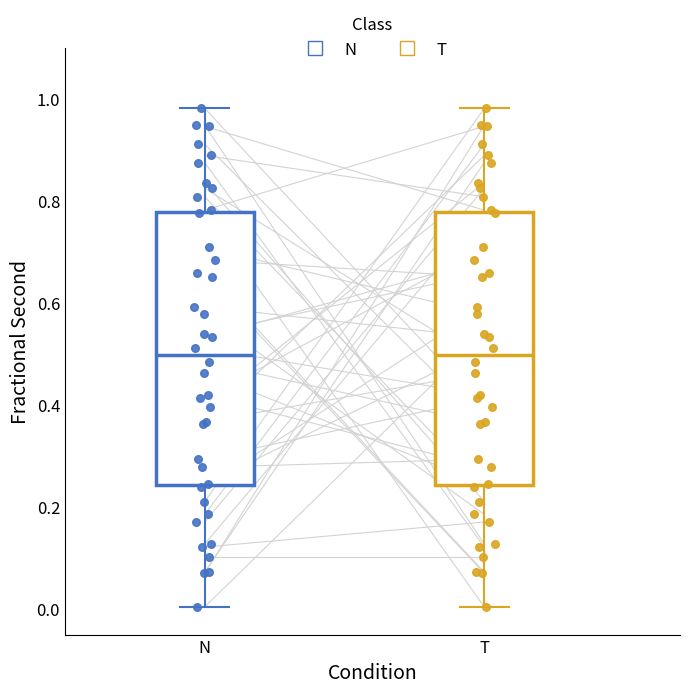

Reading left to right, read every box against the y-axis: the position of its median line, the range the box covers, and the ends of its whiskers. The values are not printed on the chart, so give them approximately, as read against the axis.

N: median 0.50, box 0.24 to 0.78, whiskers 0.00 to 0.98
T: median 0.50, box 0.24 to 0.78, whiskers 0.00 to 0.98